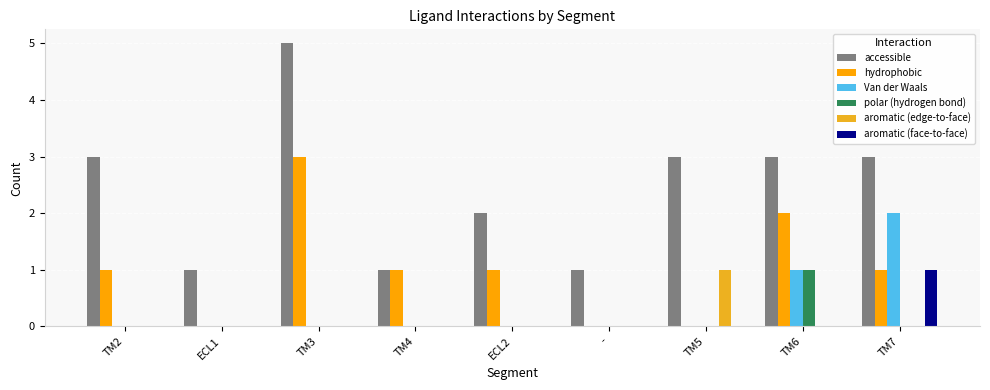

What is the average value of the accessible series?

2